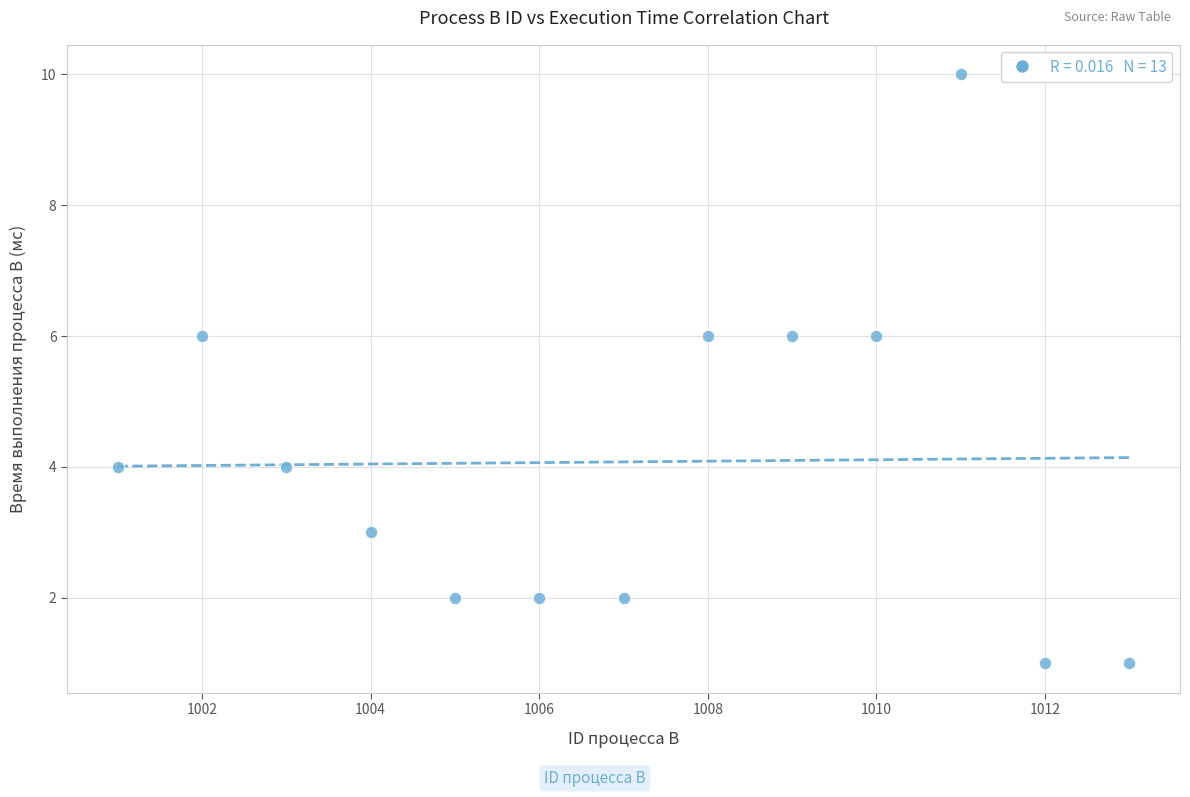

What is the range of Y values (max minus min)?

9